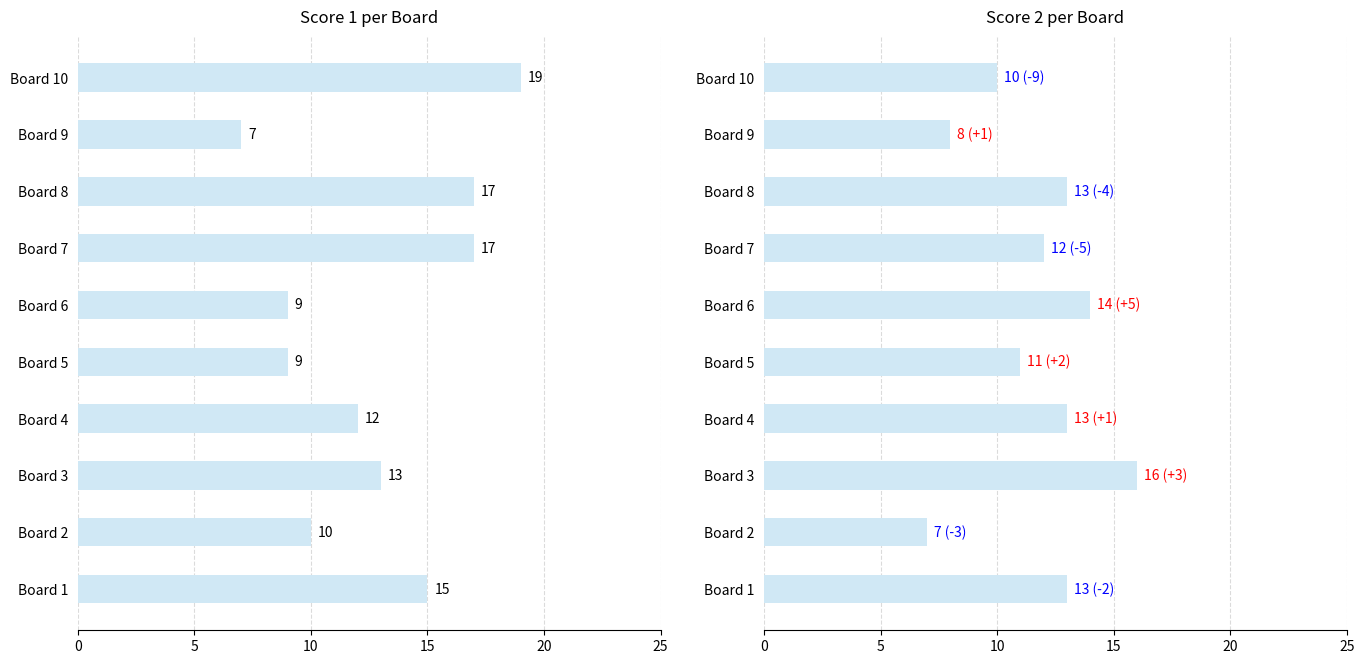

Which series has the largest total across all categories?

Score 1